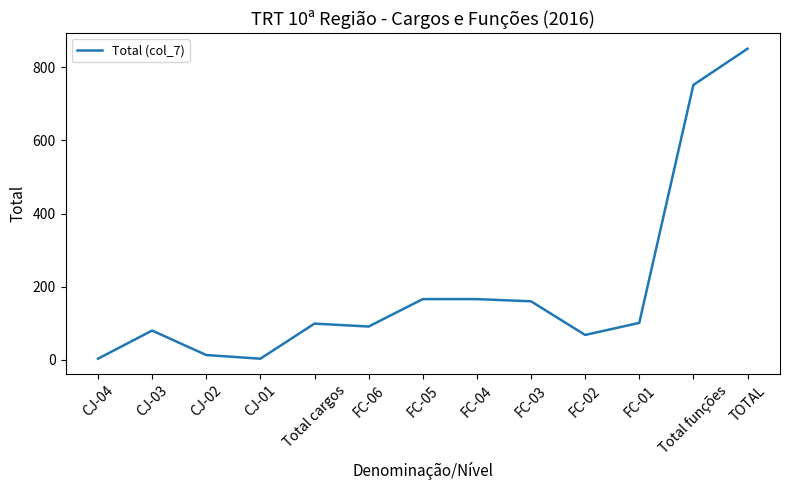

The chart shows a value of 1260 at TOTAL. True or false?

False